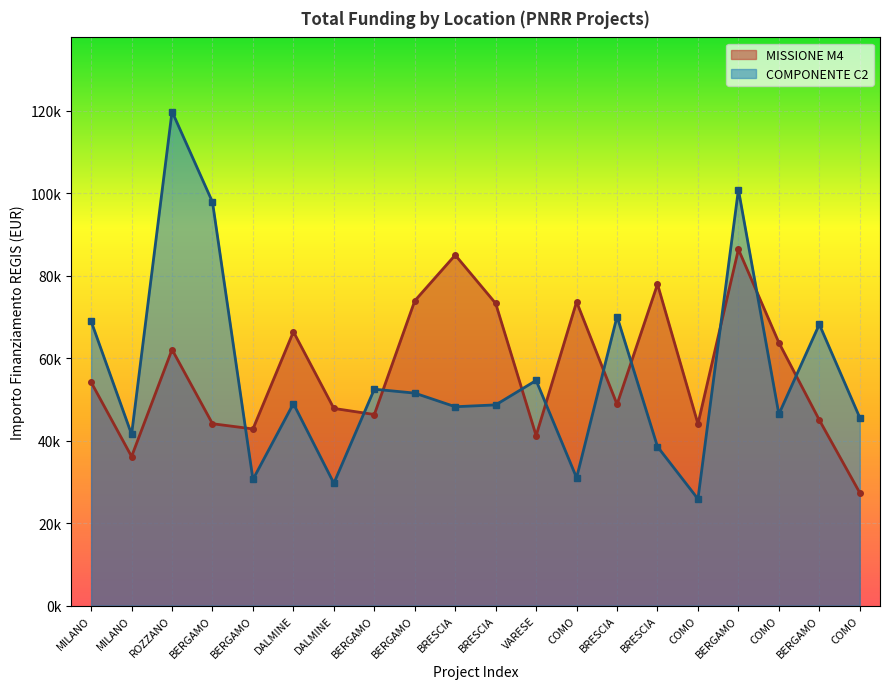

Reading left to right, transcribe all the data shown in this chart.

MISSIONE M4: MILANO=54144.9	MILANO=36123.8	ROZZANO=62062.4	BERGAMO=44080.6	BERGAMO=42816.5	DALMINE=66393.6	DALMINE=47794.5	BERGAMO=46312.5	BERGAMO=73886.6	BRESCIA=84977.9	BRESCIA=73250.1	VARESE=41196.6	COMO=73636.1	BRESCIA=48776.3	BRESCIA=77926.5	COMO=44036.1	BERGAMO=86371.0	COMO=63747.5	BERGAMO=44978.7	COMO=27342.9
COMPONENTE C2: MILANO=68925.6	MILANO=41496.0	ROZZANO=119783.4	BERGAMO=97812.0	BERGAMO=30558.8	DALMINE=48957.9	DALMINE=29640.7	BERGAMO=52455.4	BERGAMO=51504.7	BRESCIA=48200.6	BRESCIA=48646.7	VARESE=54577.6	COMO=30978.2	BRESCIA=70077.9	BRESCIA=38513.5	COMO=25842.4	BERGAMO=100847.1	COMO=46386.6	BERGAMO=68180.1	COMO=45553.7